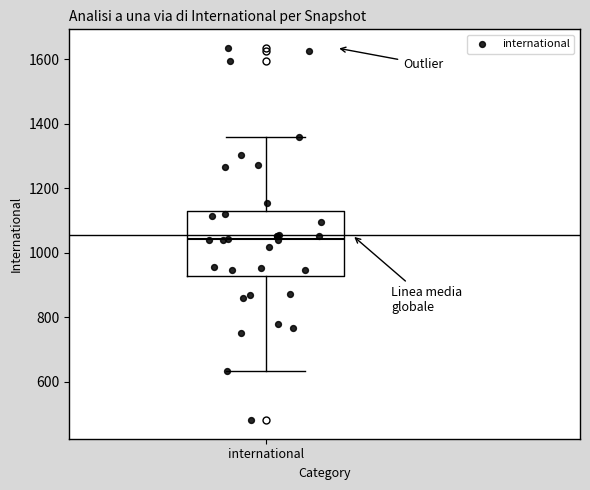

Where does the median line of the box for international sit on the y-axis? The values are not printed on the chart, so give them approximately, as read against the axis.

1040